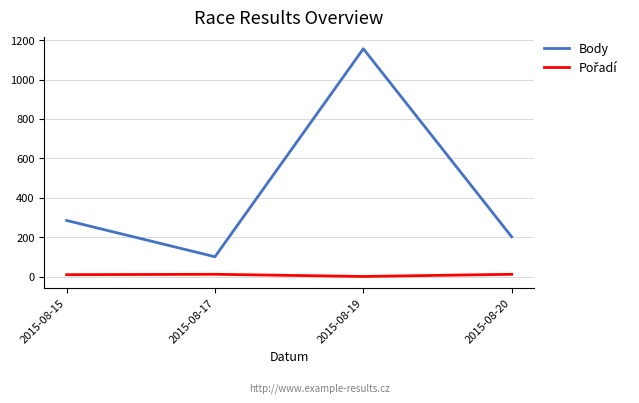

Count the number of data series in this chart.

2